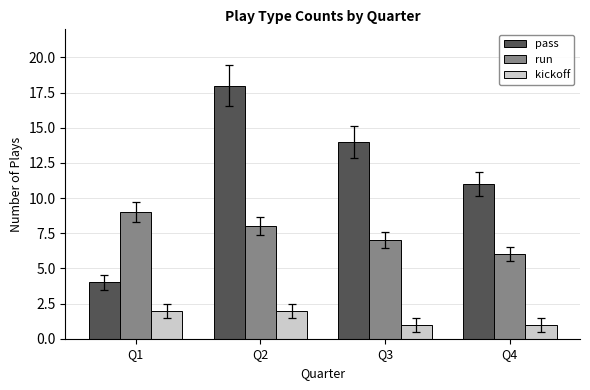

Which series has the largest total across all categories?

pass